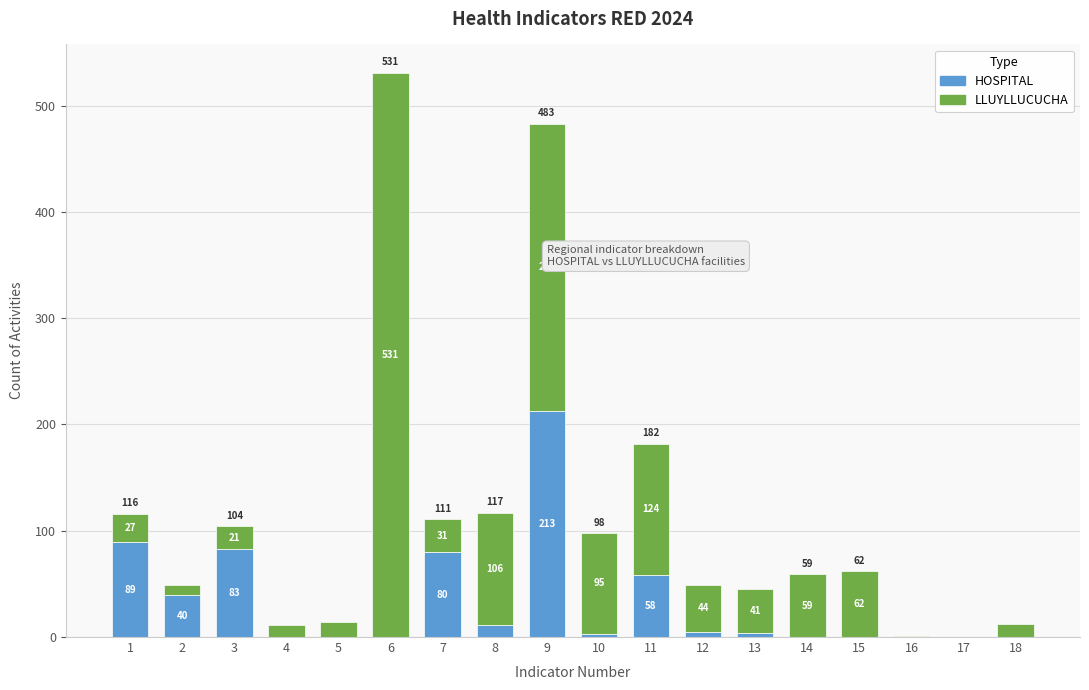

Reading left to right, list the values for the HOSPITAL series.

1=89	2=40	3=83	4=0	5=0	6=0	7=80	8=11	9=213	10=3	11=58	12=5	13=4	14=0	15=0	16=0	17=0	18=0